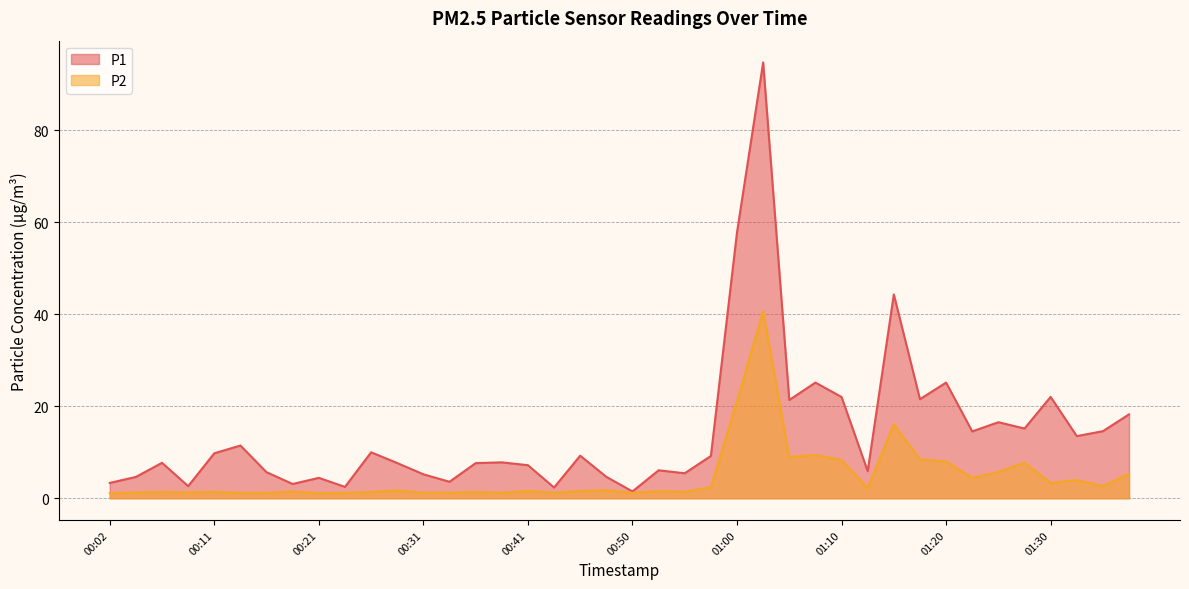

What position from the left is 00:16?

7